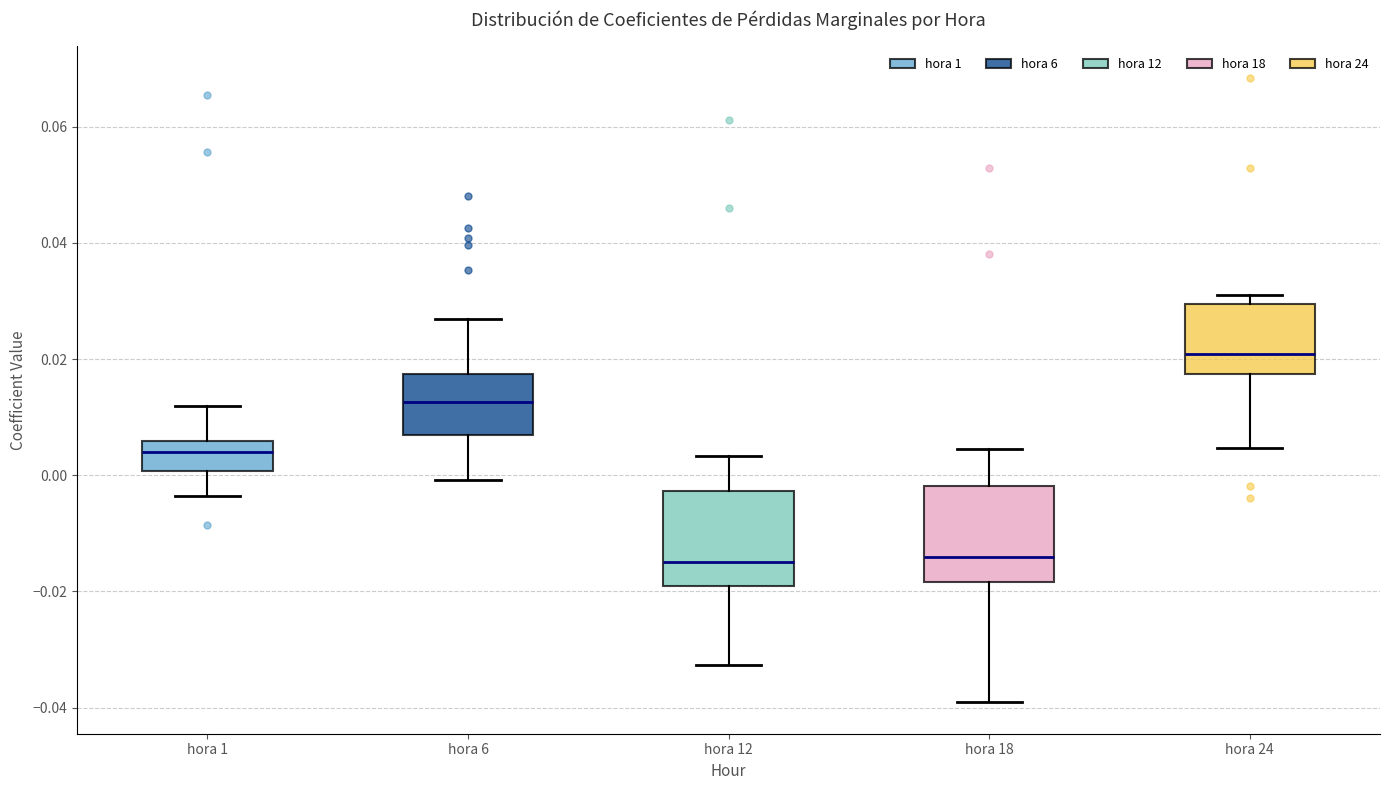

Reading left to right, read every box against the y-axis: the position of its median line, the range the box covers, and the ends of its whiskers. The values are not printed on the chart, so give them approximately, as read against the axis.

hora 1: median 0.004, box 0.000 to 0.006, whiskers -0.004 to 0.012
hora 6: median 0.012, box 0.008 to 0.018, whiskers 0.000 to 0.026
hora 12: median -0.014, box -0.018 to -0.002, whiskers -0.032 to 0.004
hora 18: median -0.014, box -0.018 to -0.002, whiskers -0.040 to 0.004
hora 24: median 0.020, box 0.018 to 0.030, whiskers 0.004 to 0.032